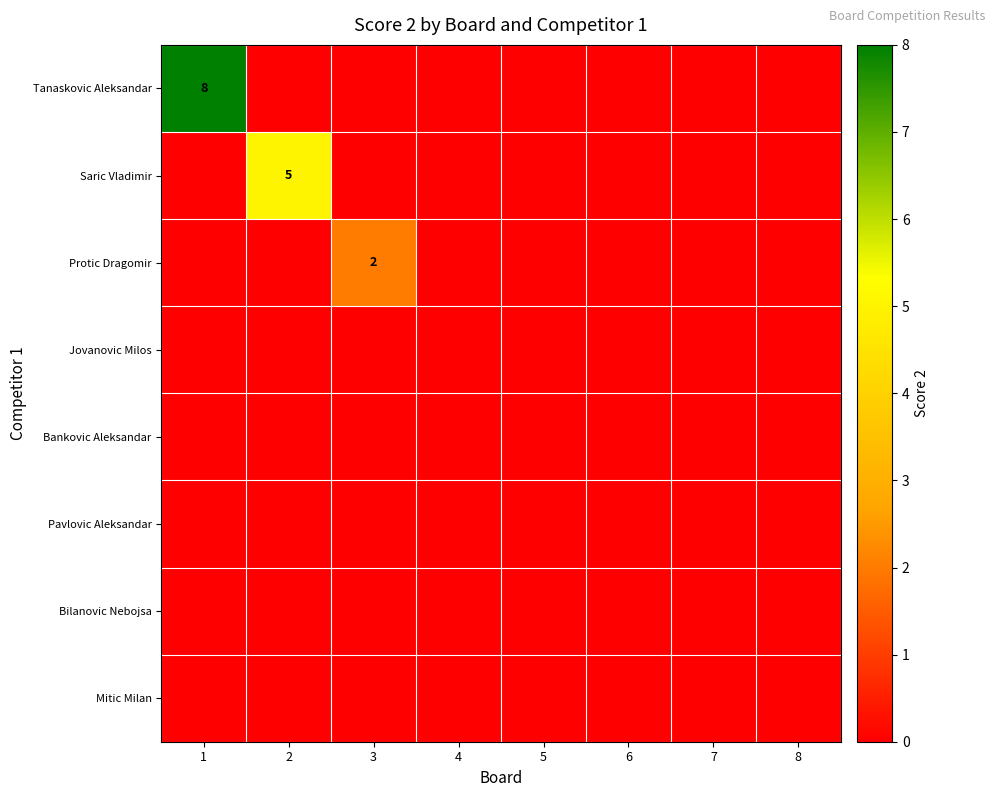

The Saric Vladimir series shows 5 at 2. True or false?

True